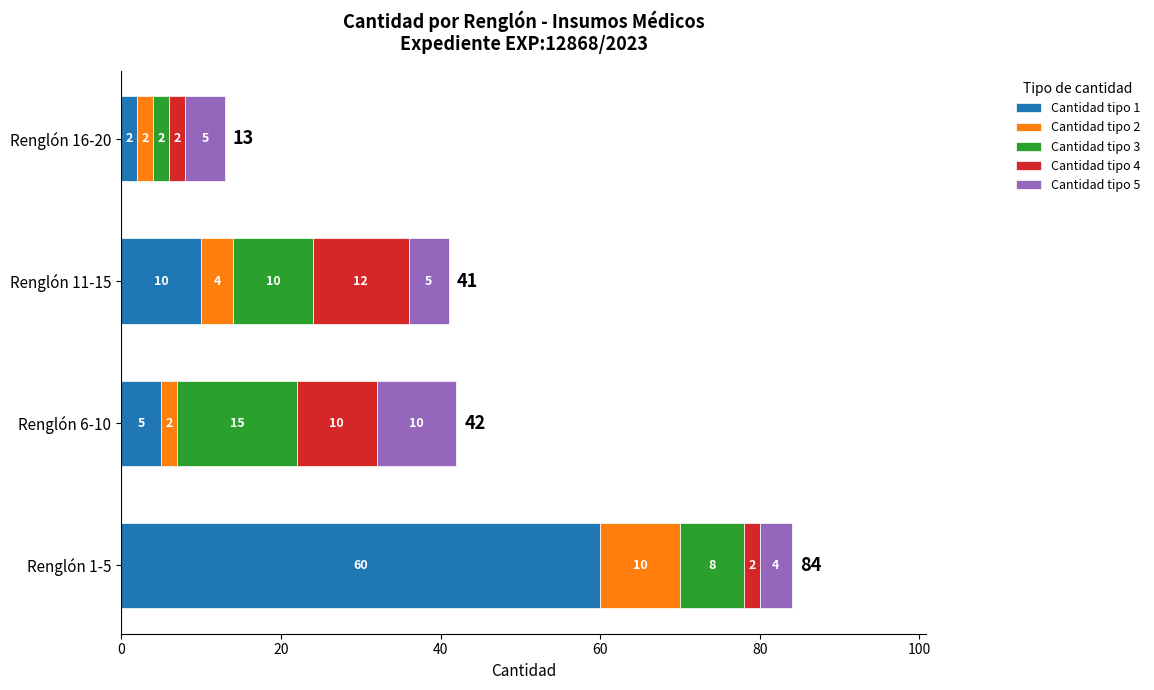

At which label does Cantidad tipo 1 reach its peak?

Renglón 1-5